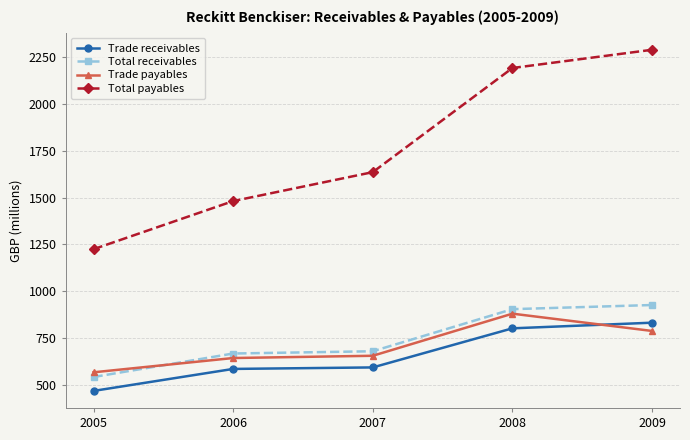

What is the difference between the Total payables values at 2006 and 2008?

708